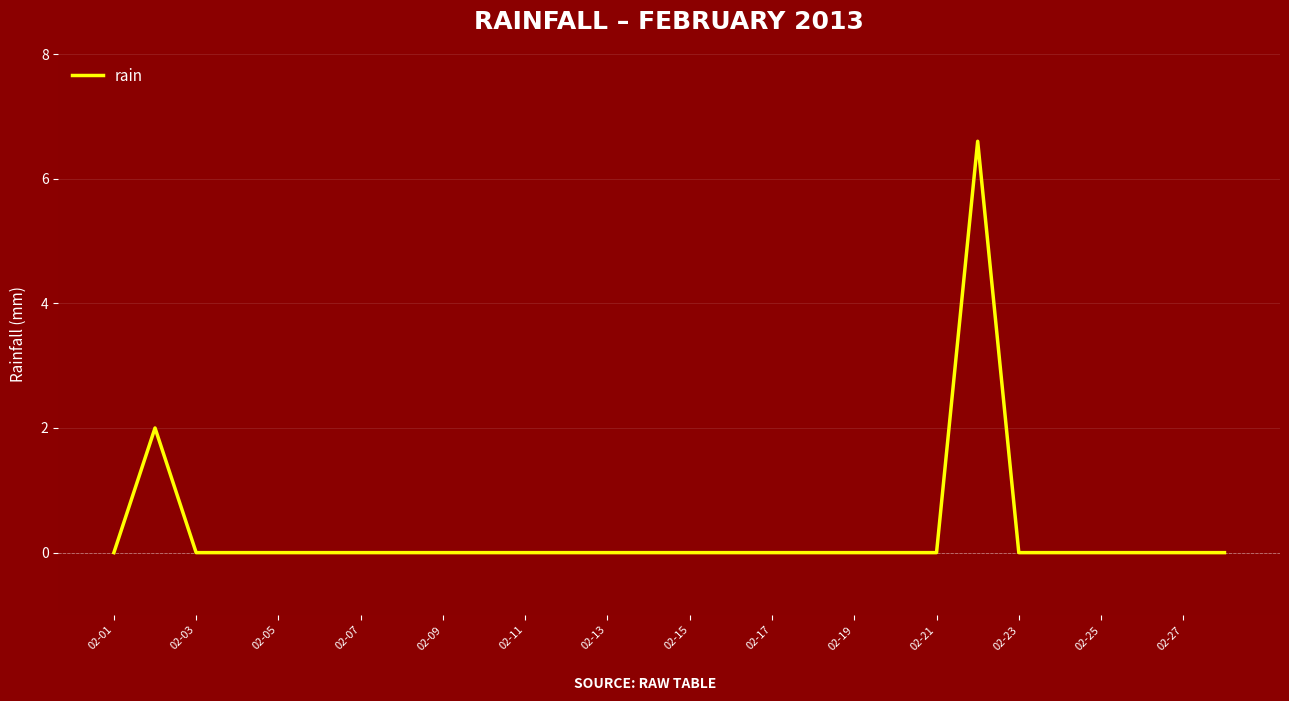

What is the maximum value shown in the chart?

6.6